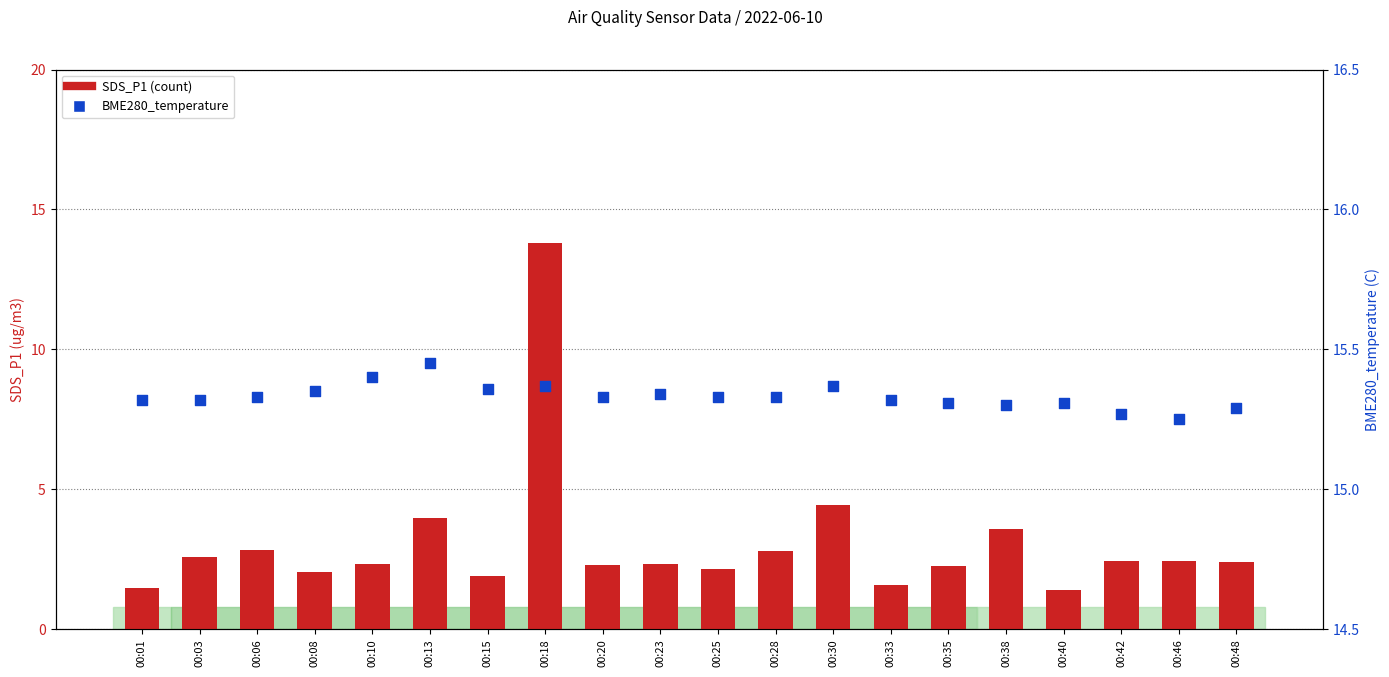

Which series contains the lowest Y value?

SDS_P1